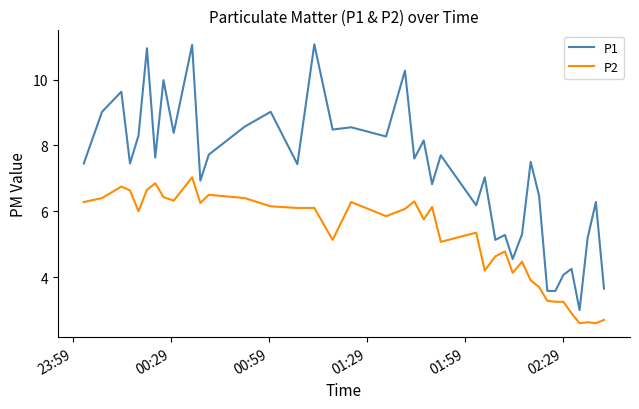

What is the minimum value for P1?

3.0